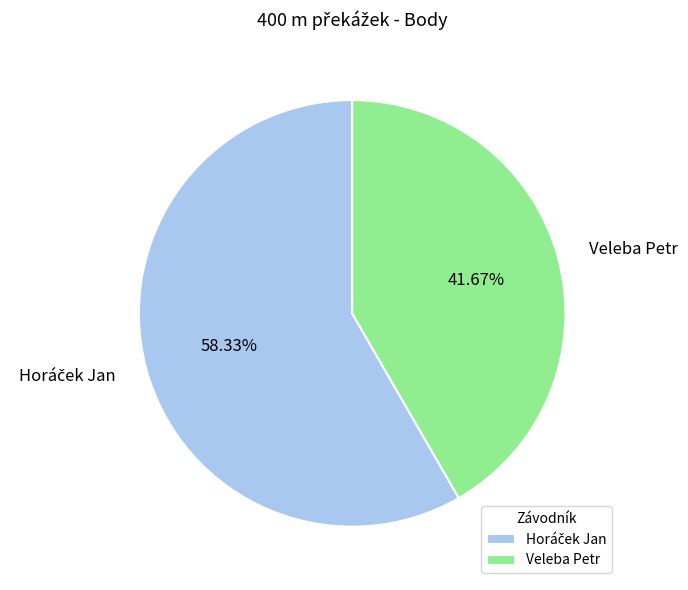

Is there any slice that represents more than half of the pie?

Yes